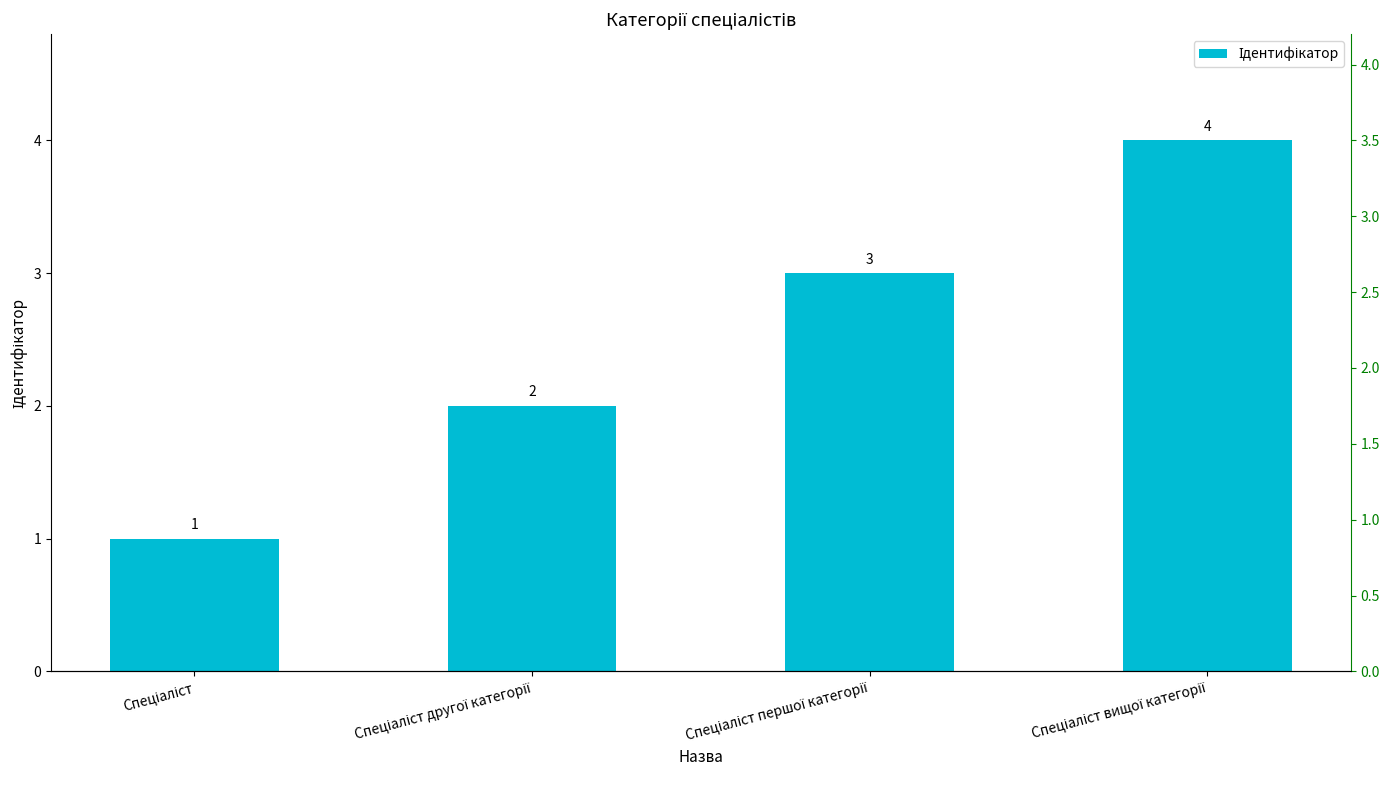

The value at Спеціаліст вищої категорії is 4. True or false?

True